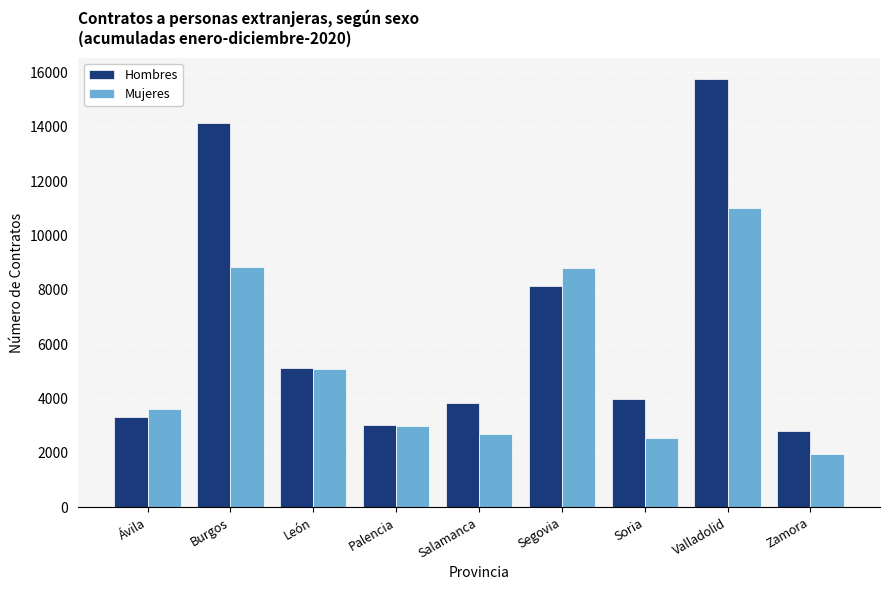

List the series in order of their overall mean, highest first.

Hombres, Mujeres